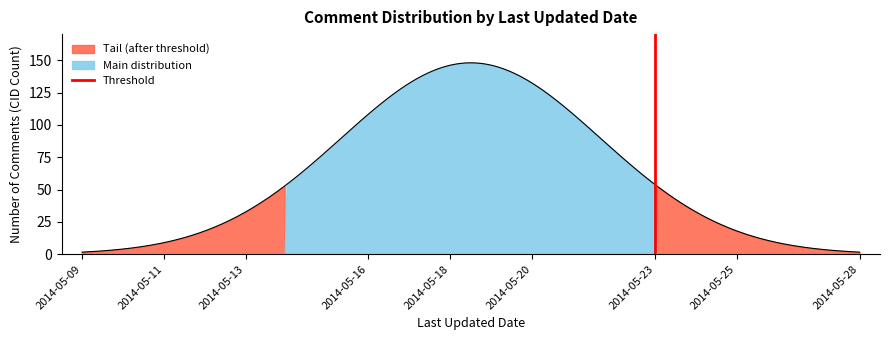

The chart shows a value of 0 at 2014-05-23. True or false?

False